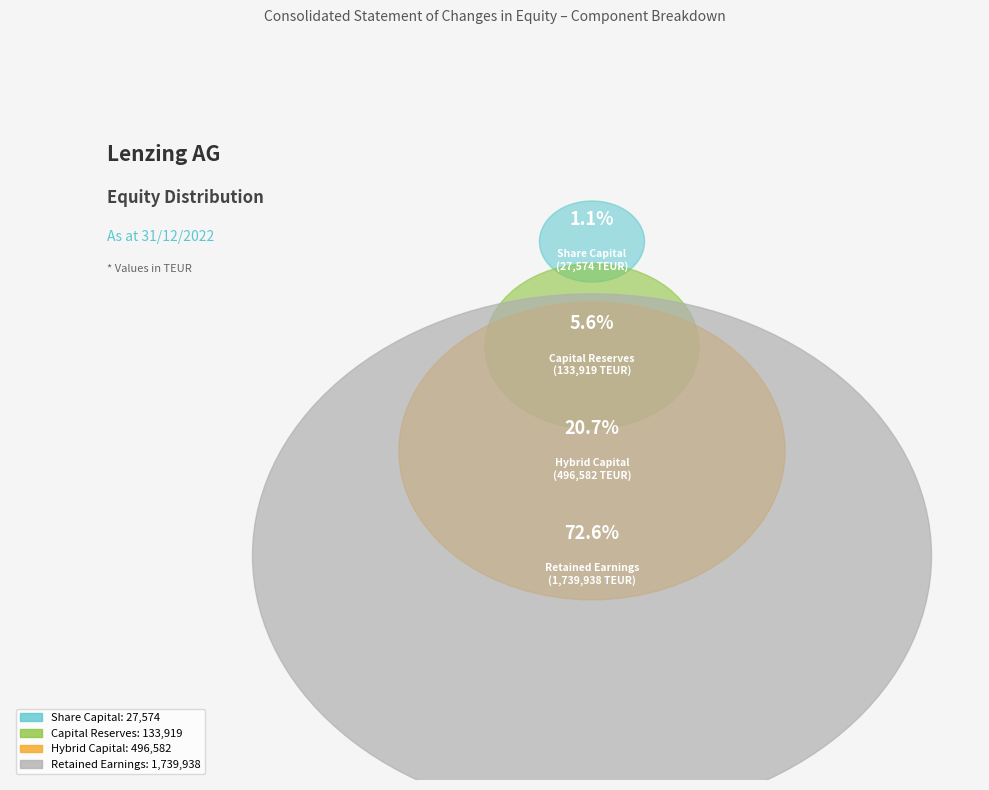

How much of the chart is everything except Retained Earnings?

27.4%